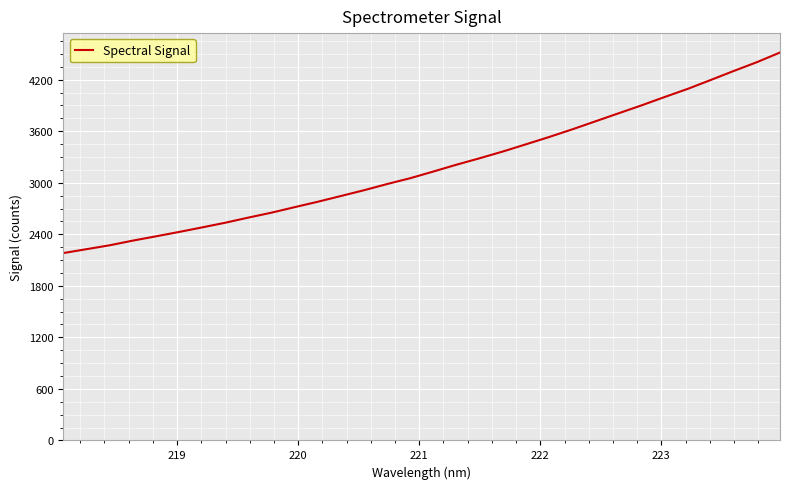

What is the smallest value displayed?

2181.4